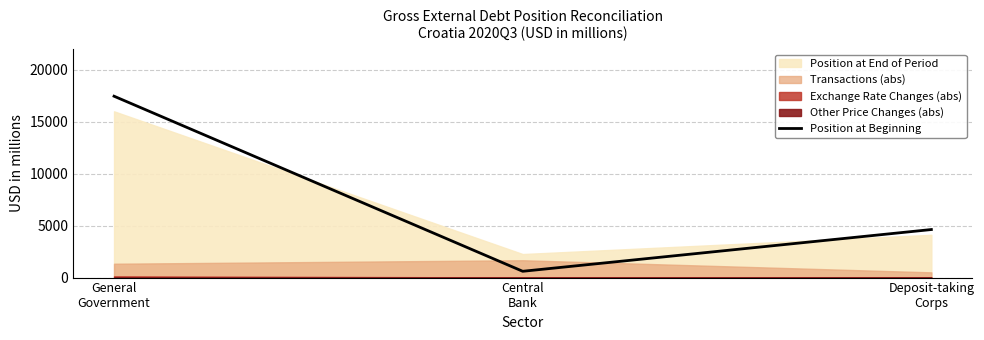

At which category does the chart reach its minimum across all series?

Central
Bank